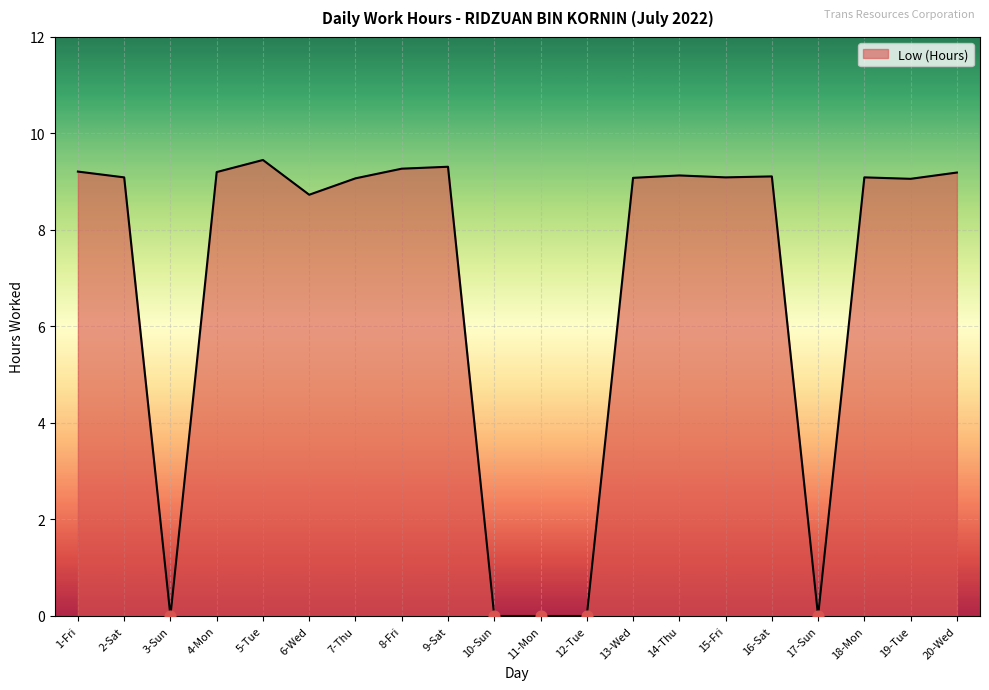

What is the change in value from 12-Tue to 14-Thu?

+9.1